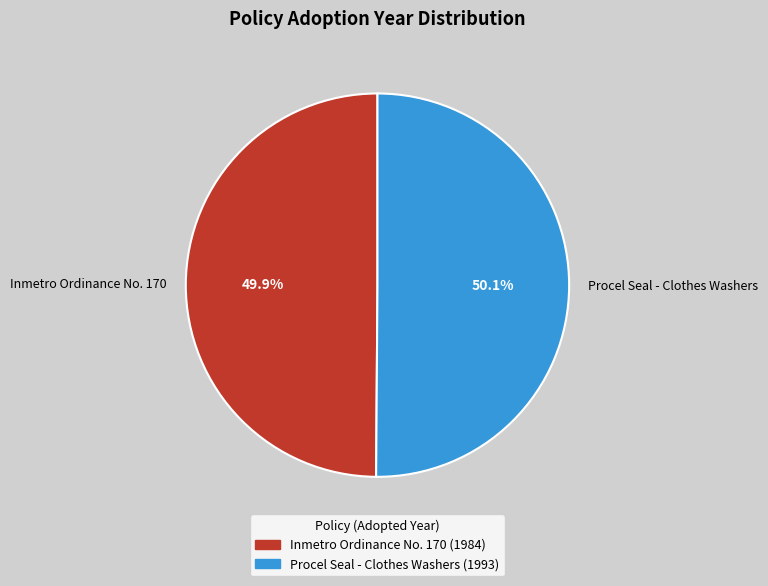

How many slices are in this pie chart?

2